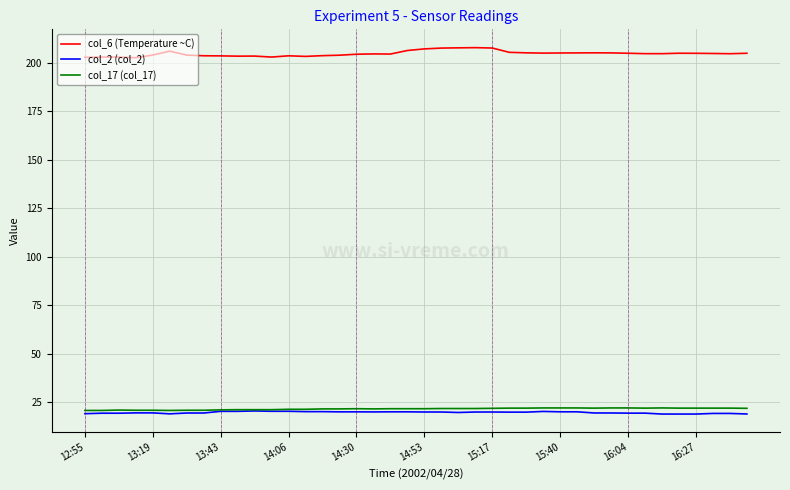

Which series has the largest total across all categories?

col_6 (Temperature ~C)